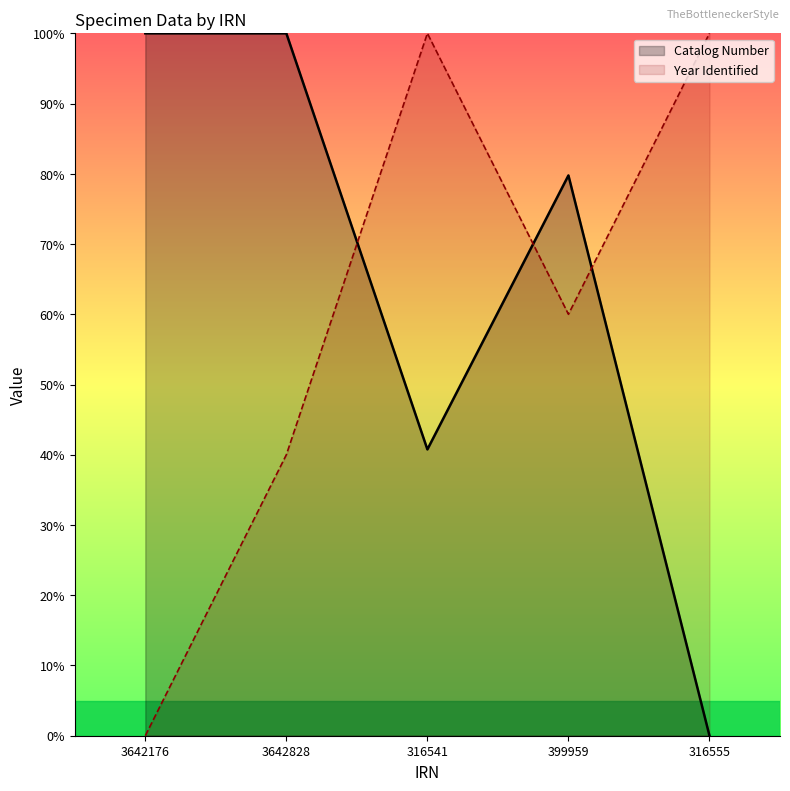

List the series in order of their peak value, highest first.

Catalog Number, Year Identified